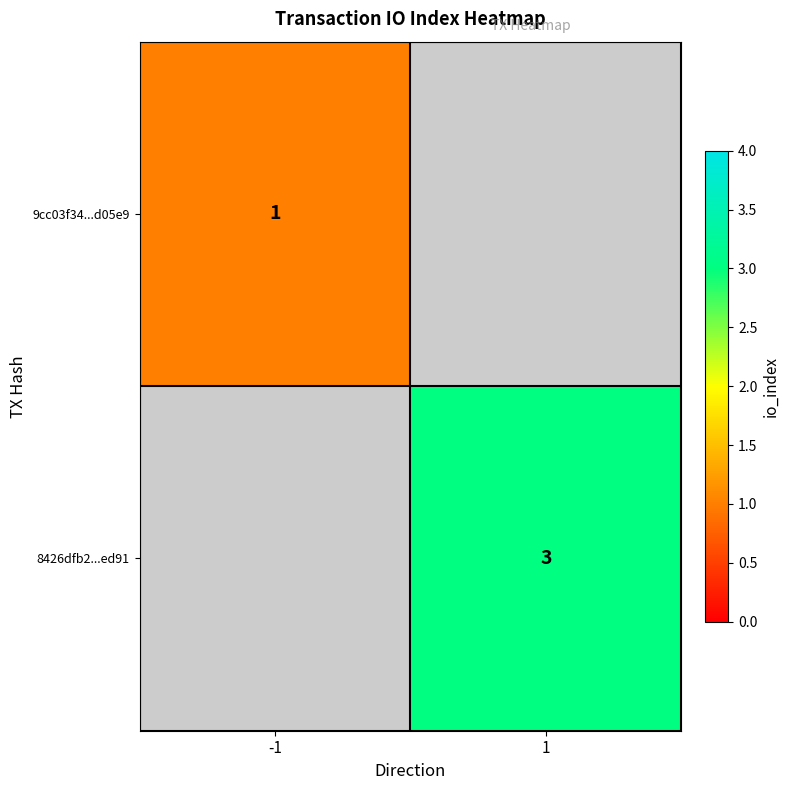

Is the value of 9cc03f34...d05e9 at -1 greater than the value of 8426dfb2...ed91 at 1?

No